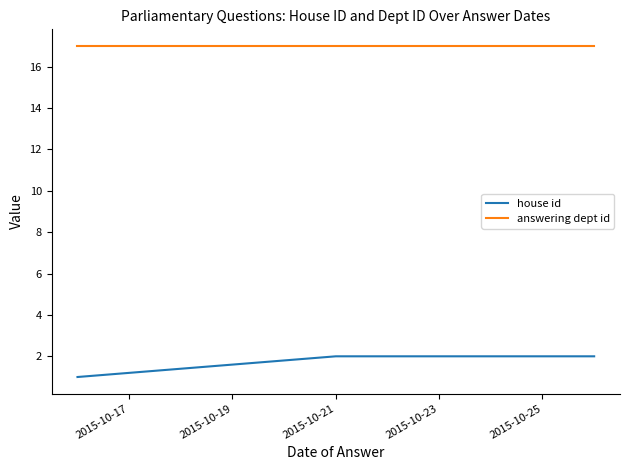

What is the value of the house id point at the 3rd from the left?

2